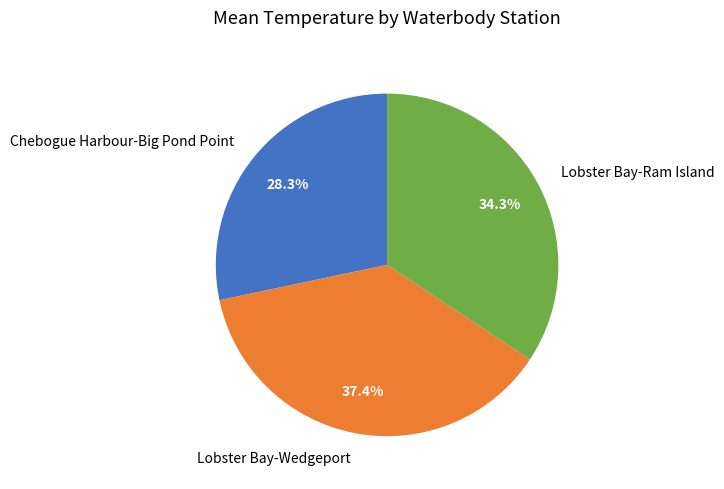

Is it true that Lobster Bay-Ram Island is 48% of the pie?

False